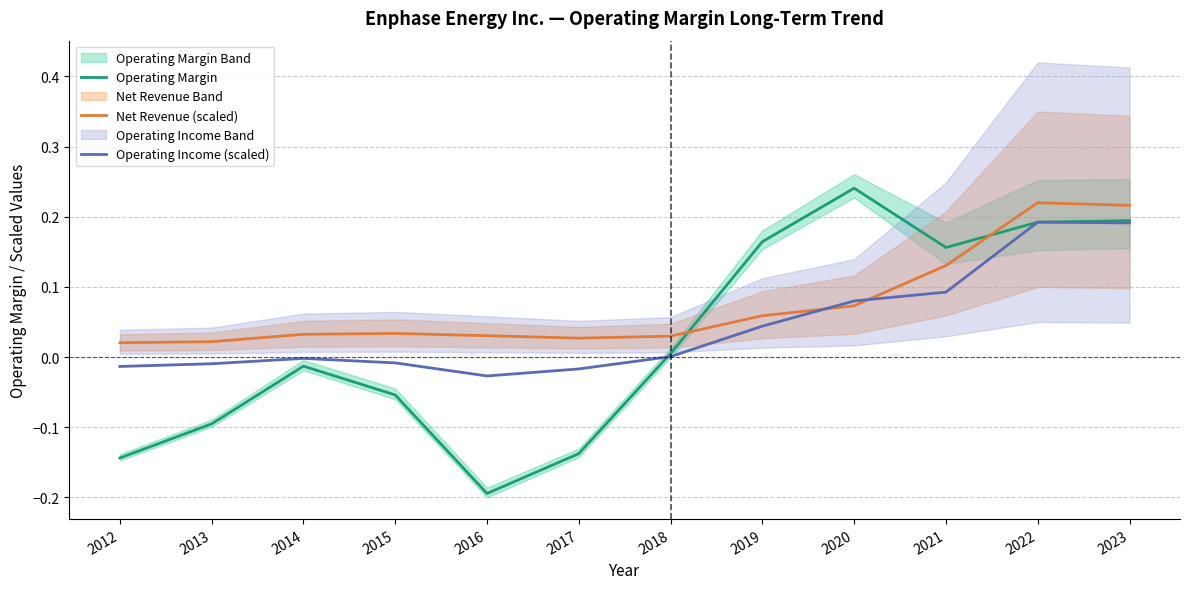

What is the sum of the Net Revenue (scaled) values at 2021 and 2017?

0.2